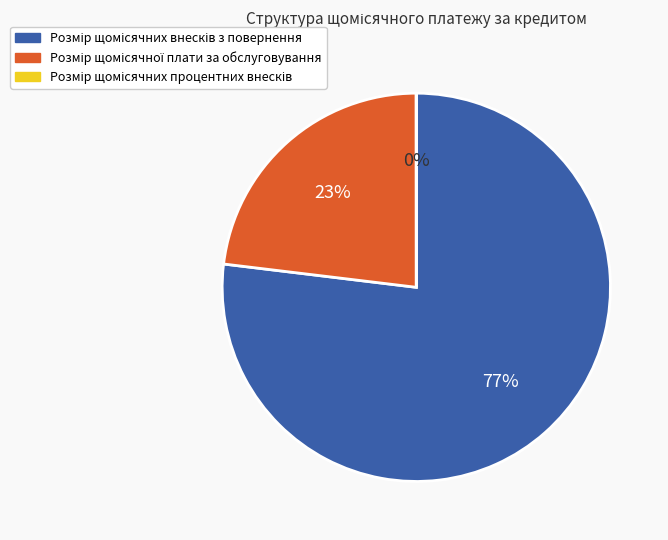

To the nearest percent, what is the average slice percentage?

33%